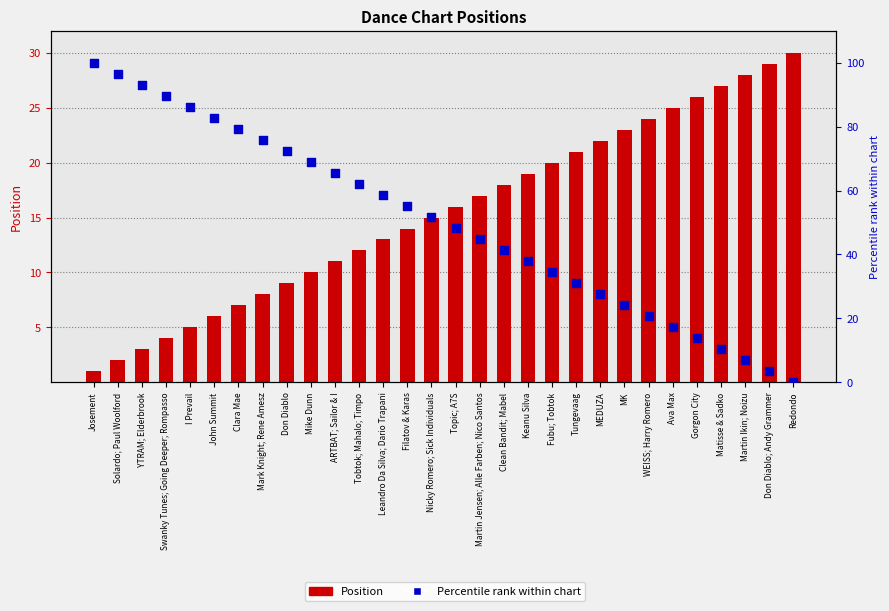

Which series contains the lowest Y value?

Percentile rank within chart